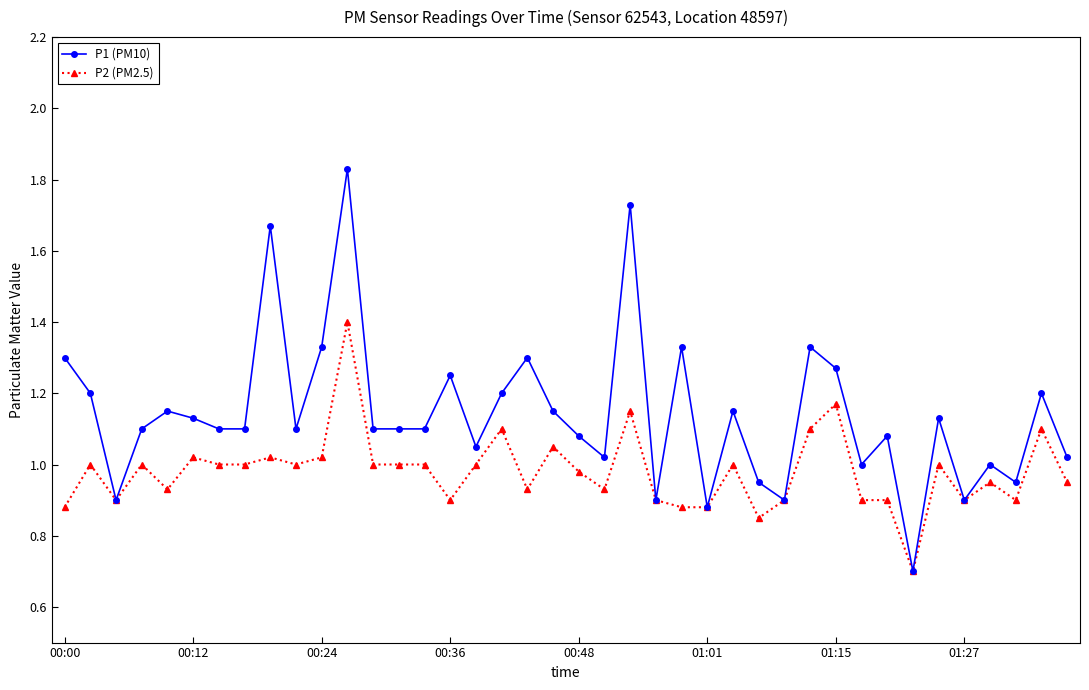

Which series has the widest spread of values?

P1 (PM10)